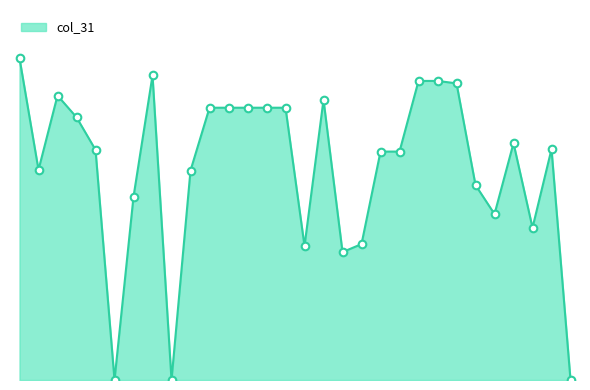

Is this an area chart (filled region under the line)?

Yes